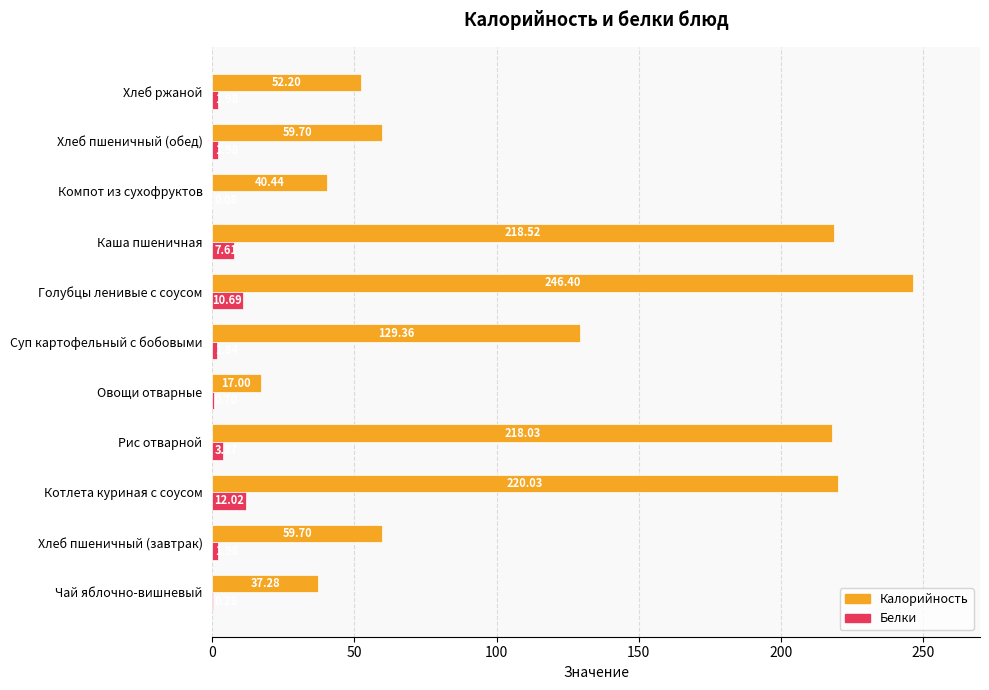

At which category does the chart reach its peak across all series?

Голубцы ленивые с соусом